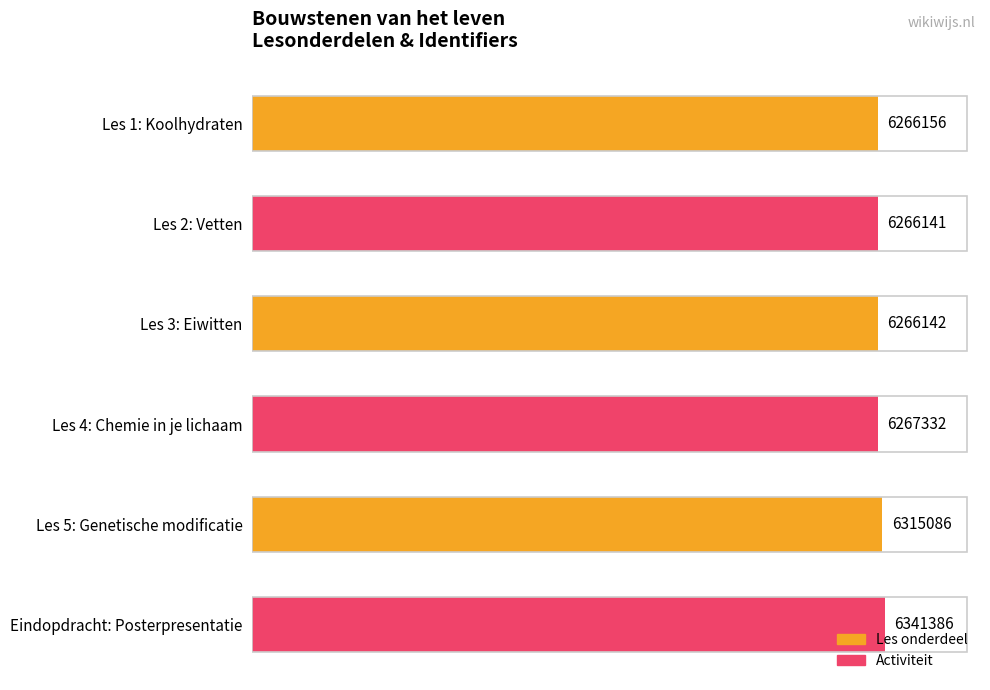

How many bars are there in total?

6